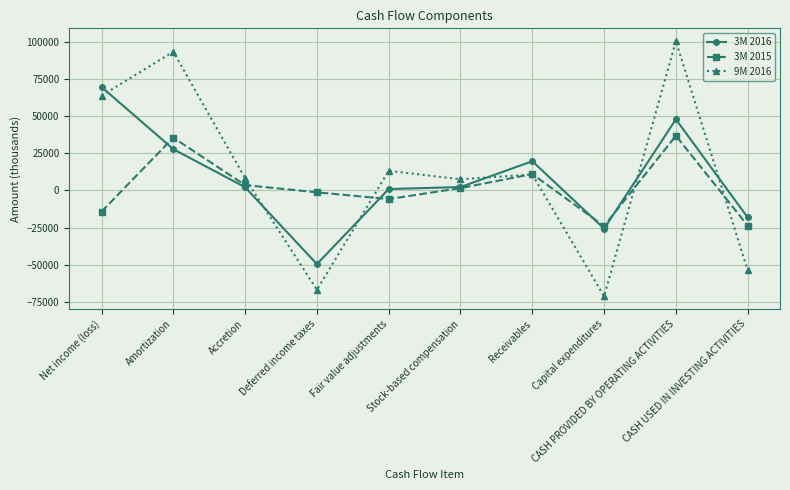

Which series has the largest range (max minus min)?

9M 2016